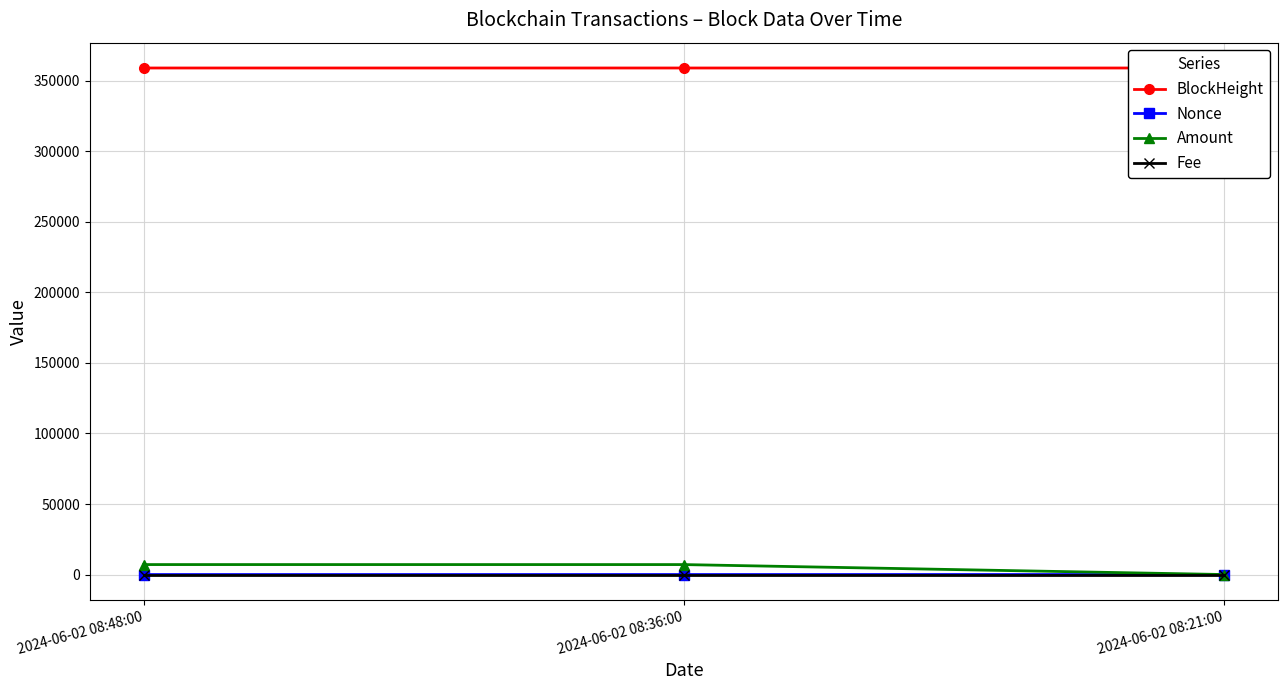

What is the difference between the maximum and minimum values in the Nonce series?

11.0